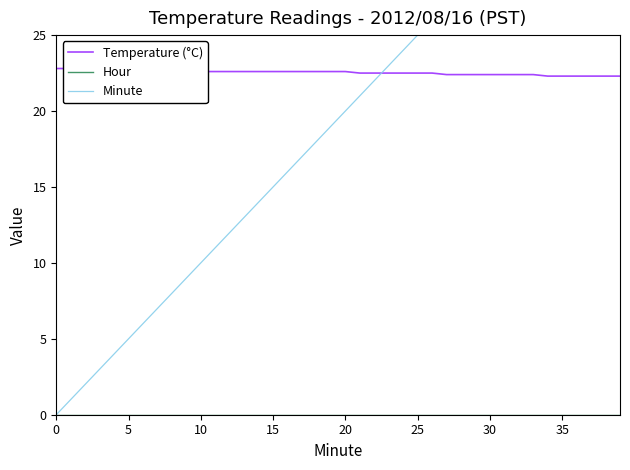

Is the value of Temperature (°C) at 16 greater than the value of Hour at 17?

Yes